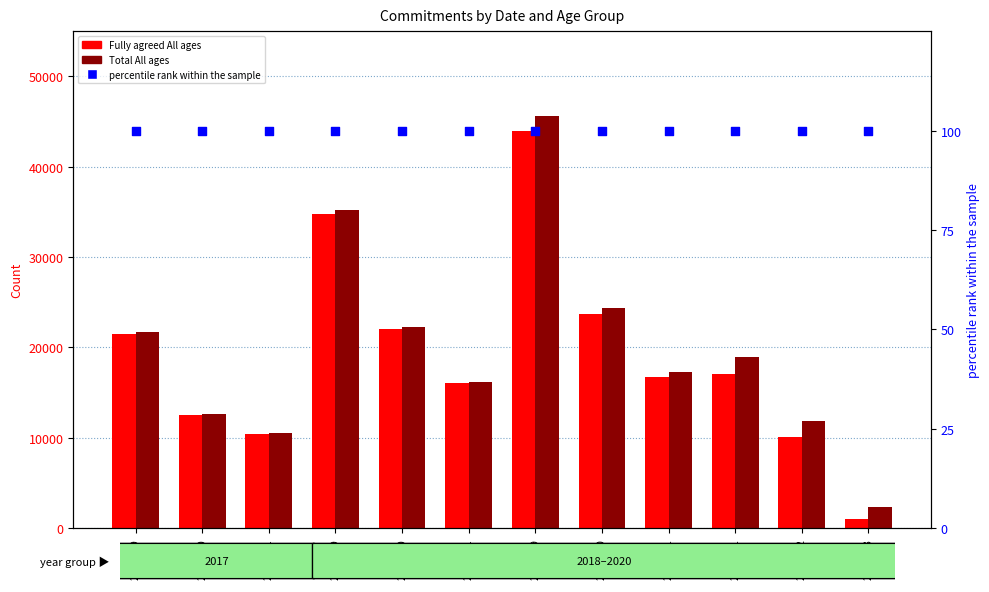

Is the value of Total All ages at 2019-11 greater than the value of Fully agreed All ages at 2020-03?

Yes